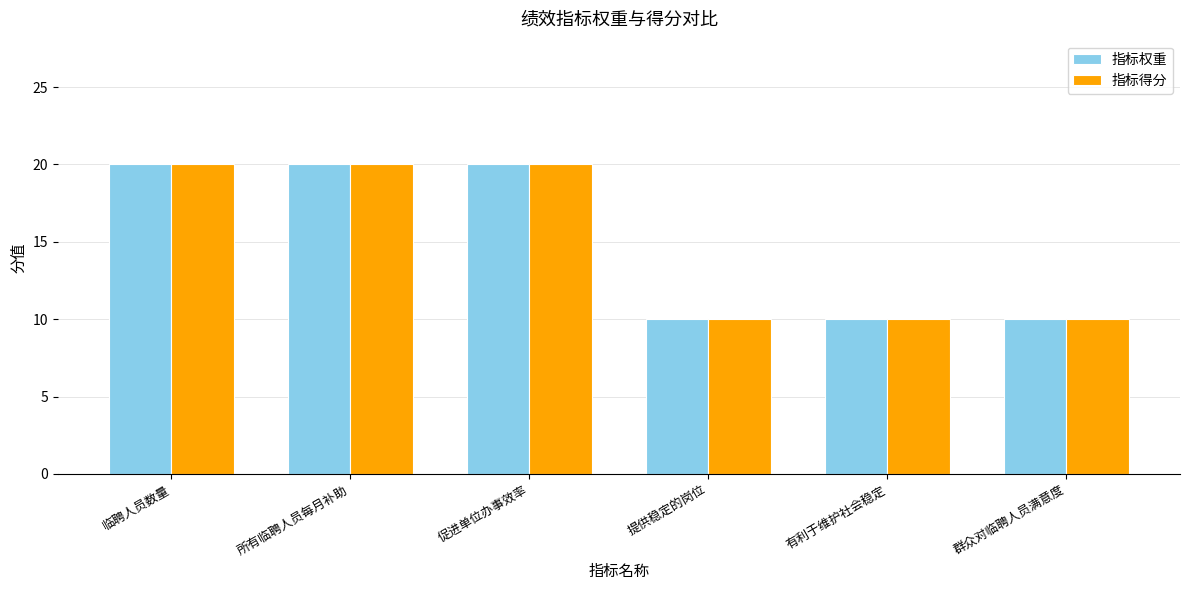

What value does the 指标权重 series have at 提供稳定的岗位, to the nearest 5?

10